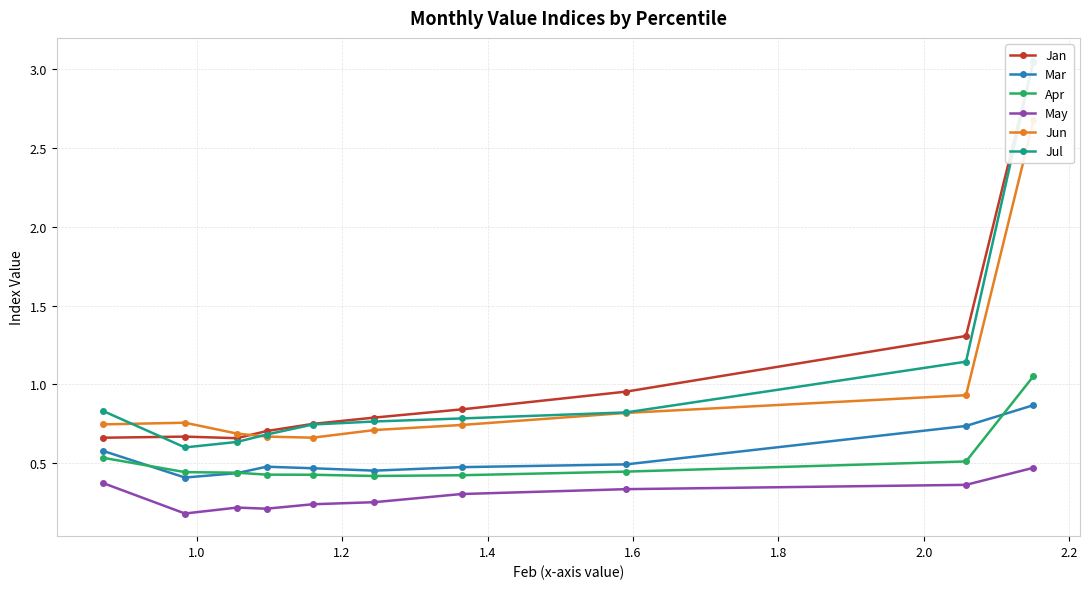

Count the May values in the range 0 to 1.

10